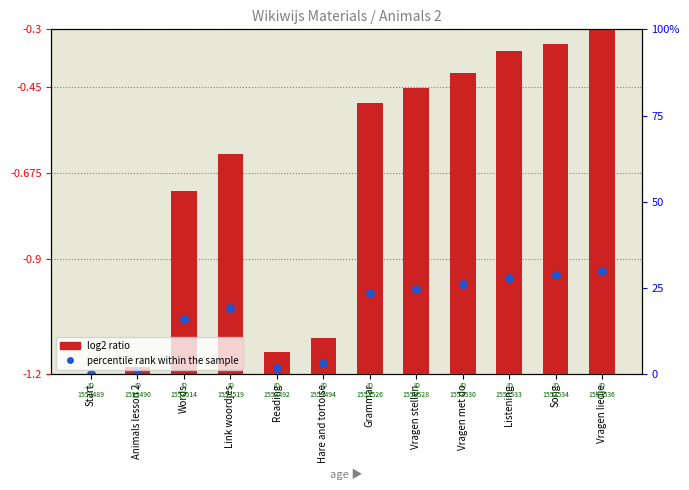

Is the value of log2 ratio at Vragen stellen greater than the value of percentile rank within the sample at Listening?

Yes